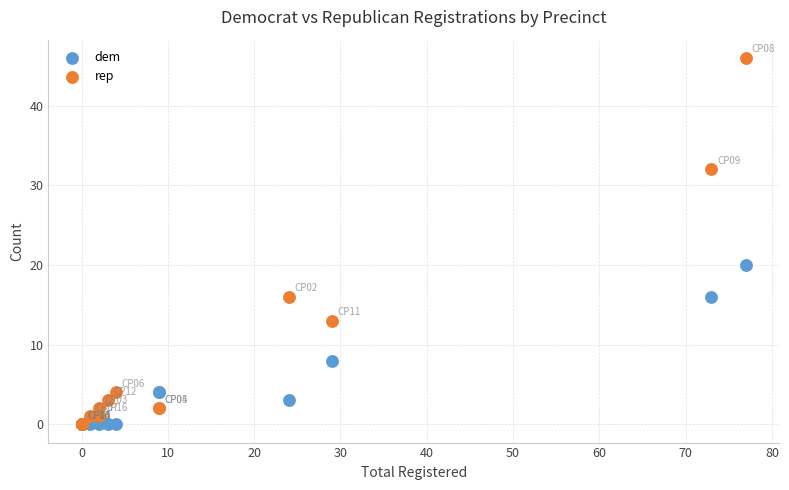

Across all series, what Y value is closest to 23?

20